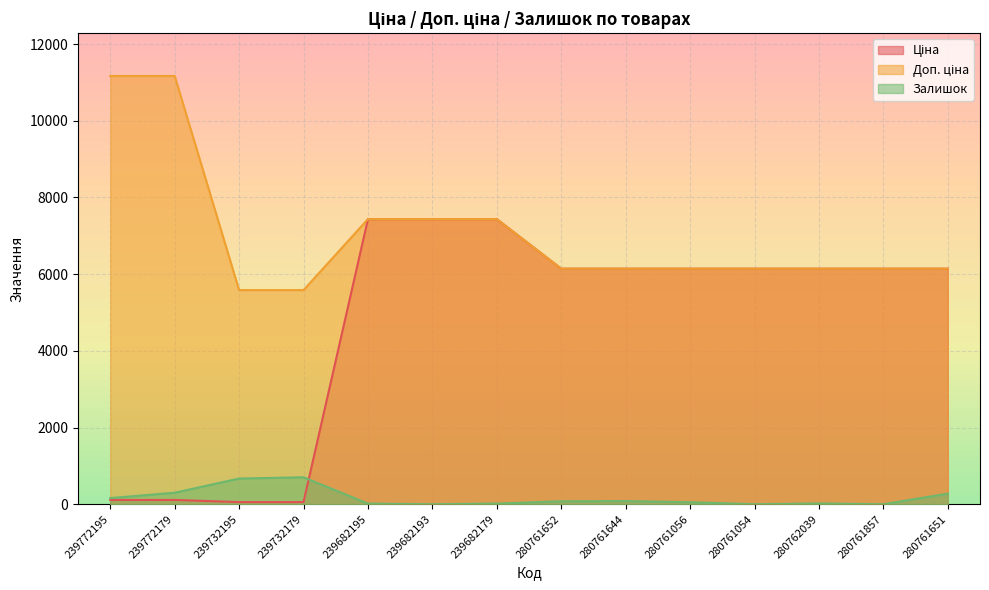

Read the Залишок value at 239772179.

300.0